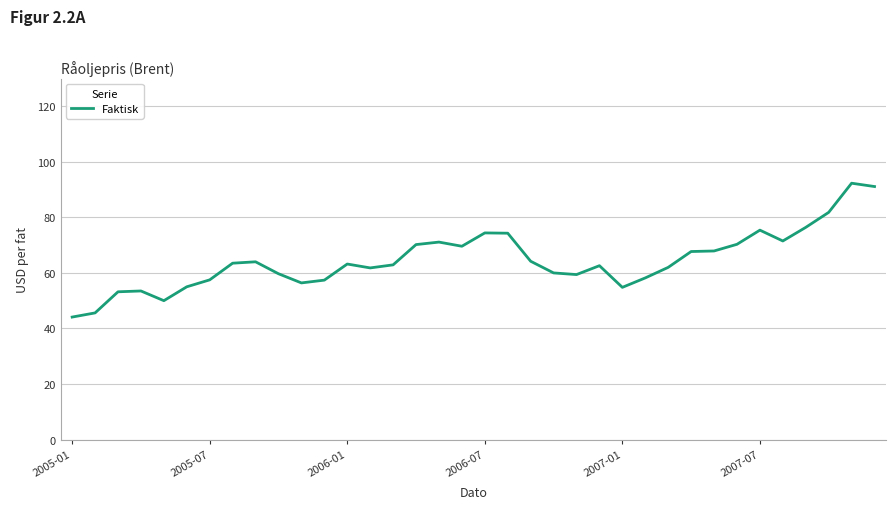

What is the smallest value displayed?

44.1